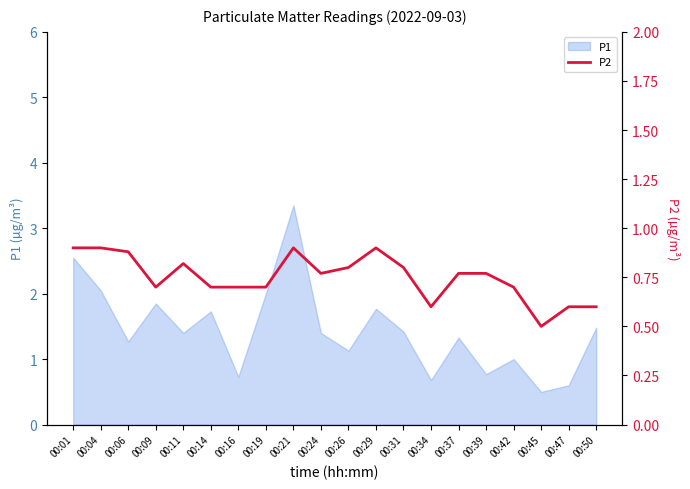

The P1 series shows 1.0 at 00:42. True or false?

True